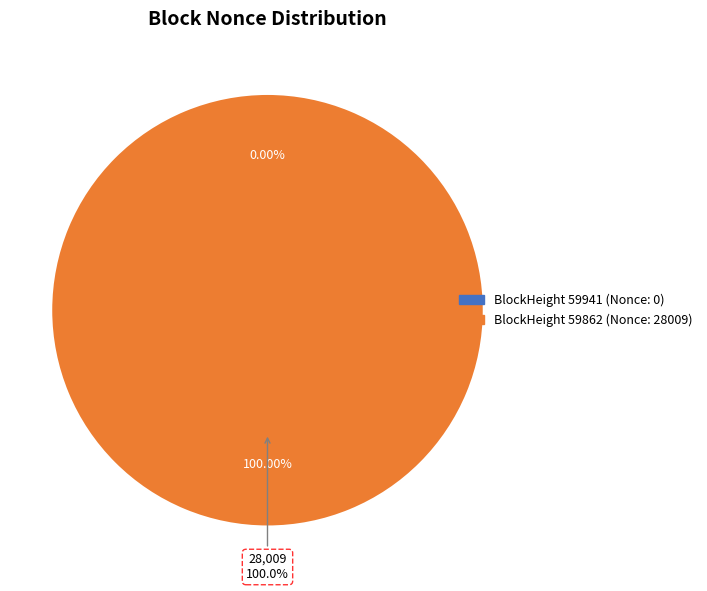

Which category has the smallest portion of the pie?

59941